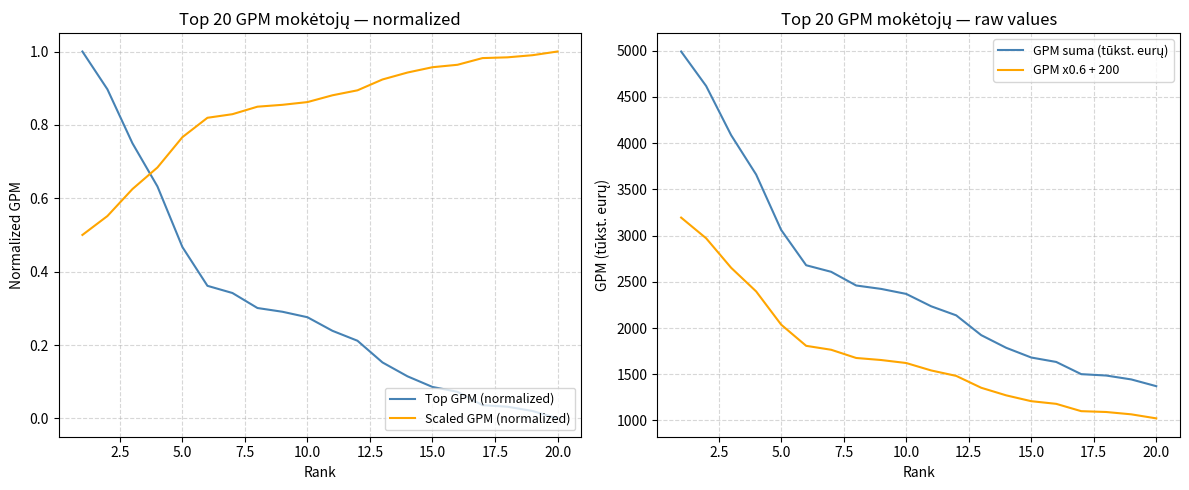

True or false: GPM x0.6 + 200 and GPM suma (tūkst. eurų) intersect in this chart.

False